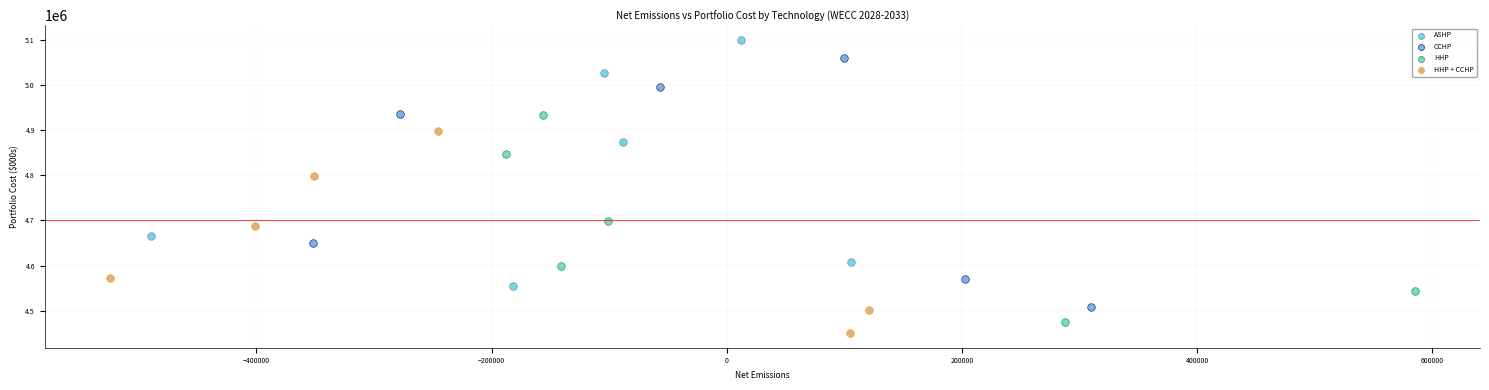

Which series has the widest spread of Y values?

CCHP